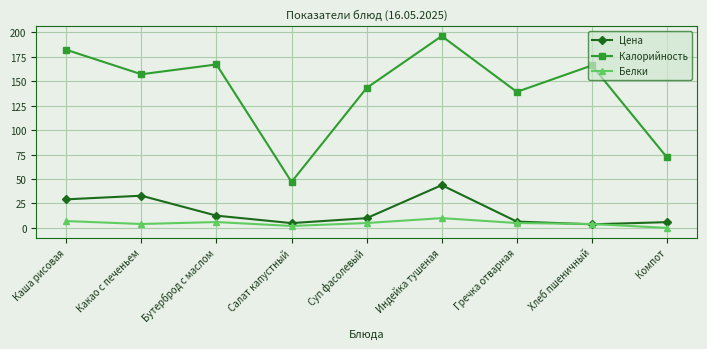

What is the average value of the Белки series?

4.8